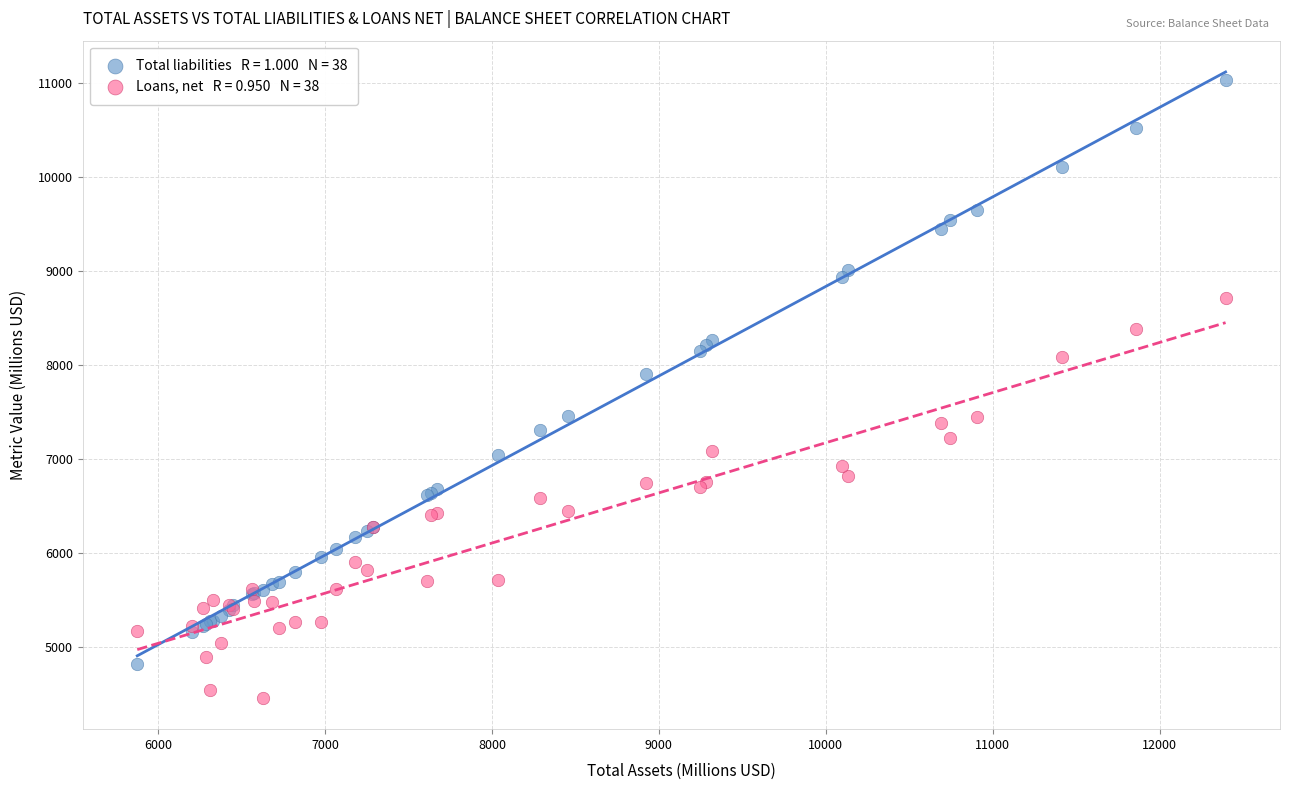

Across all series, what Y value is closest to 7744?

7906.0